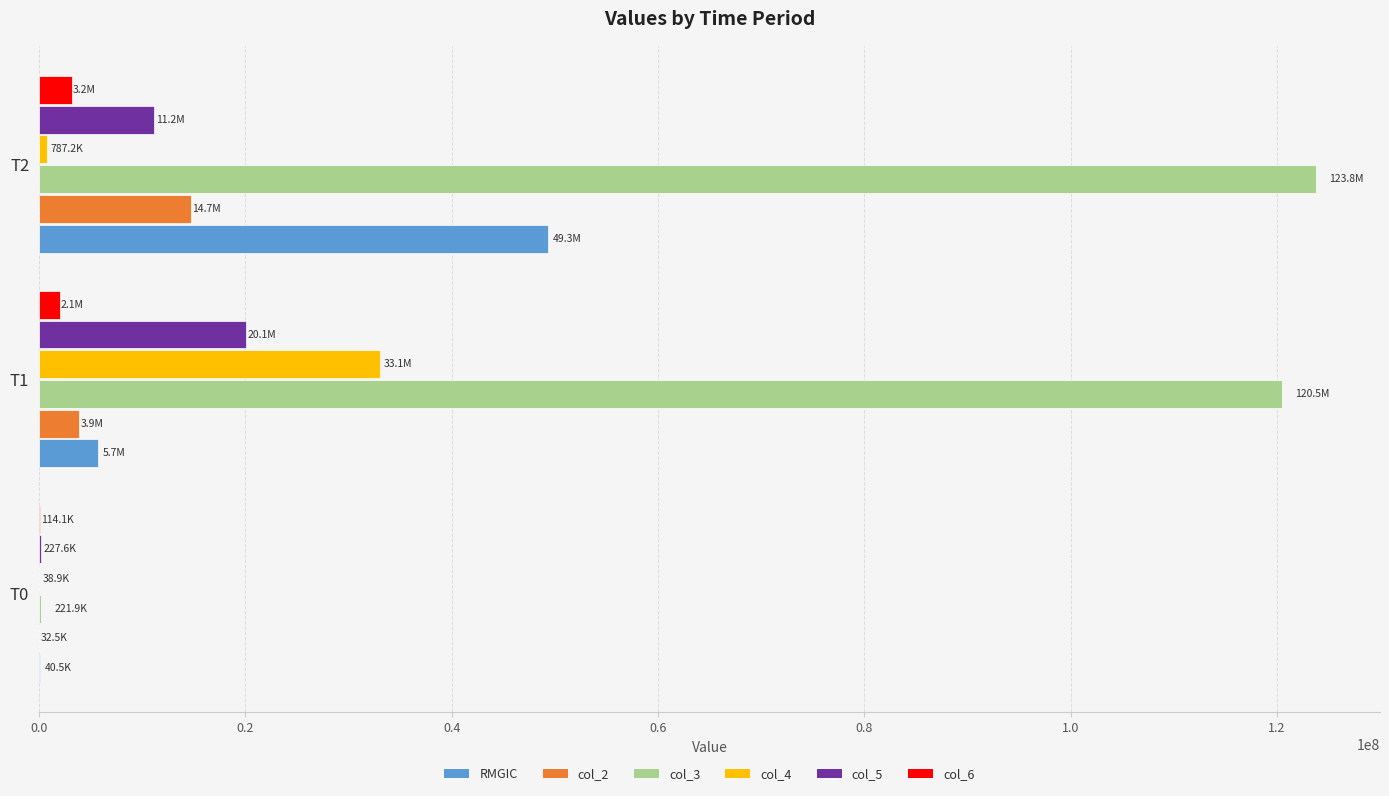

At which category is the sum across all series the highest?

T2